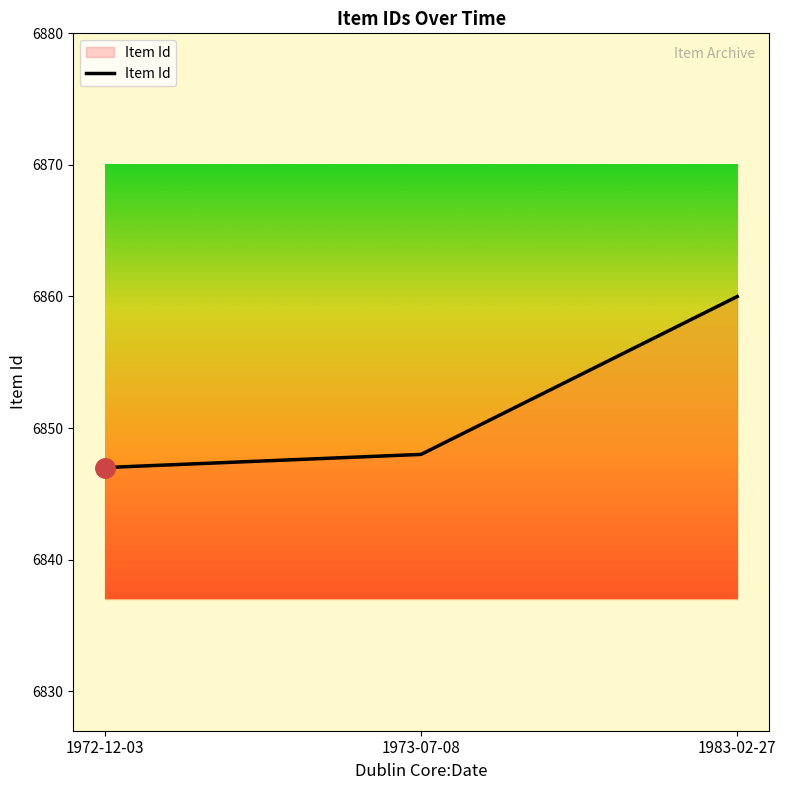

Read the value at 1973-07-08, to the nearest 10.

6850